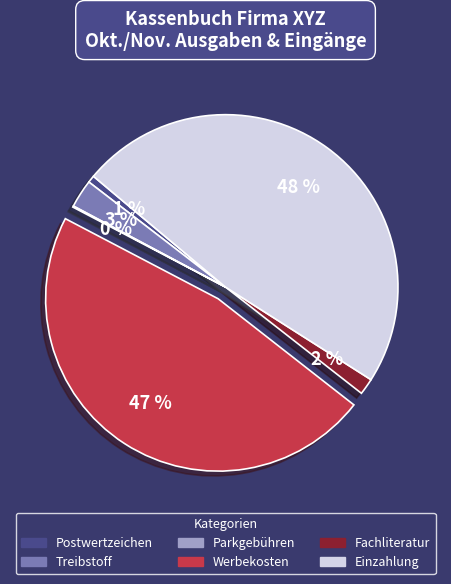

What percentage is the Treibstoff slice, to the nearest percent?

3%